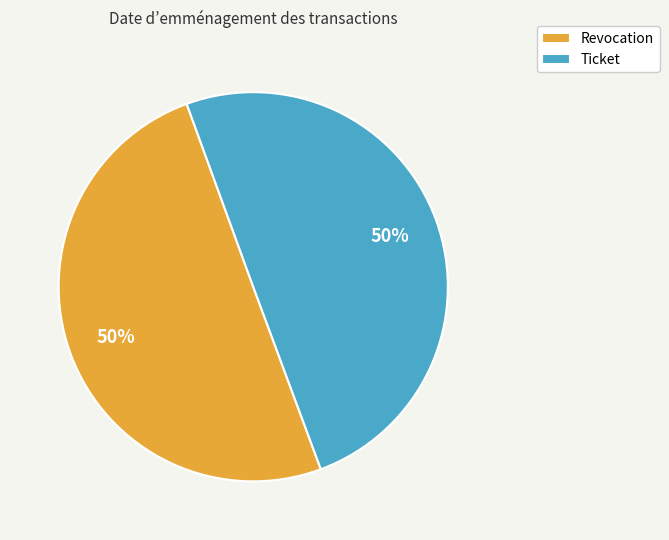

How many segments does this pie chart have?

2